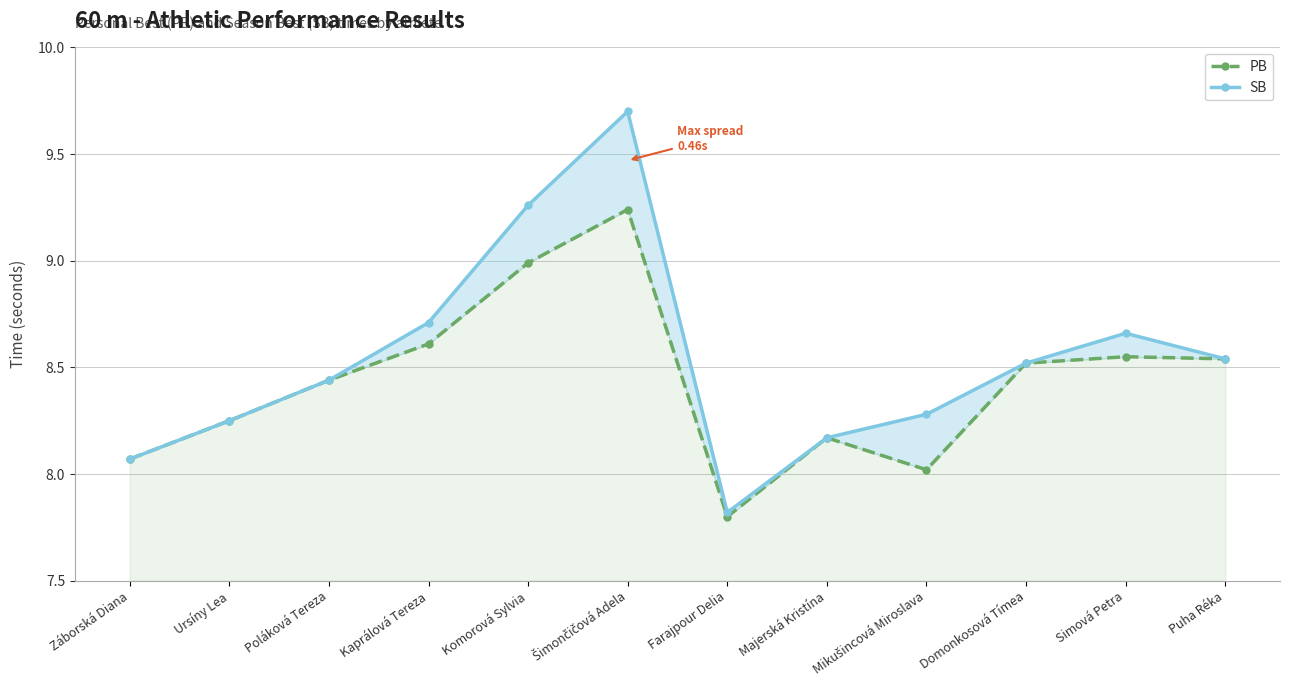

What is the label of the 10th point from the left?

Domonkosová Tímea